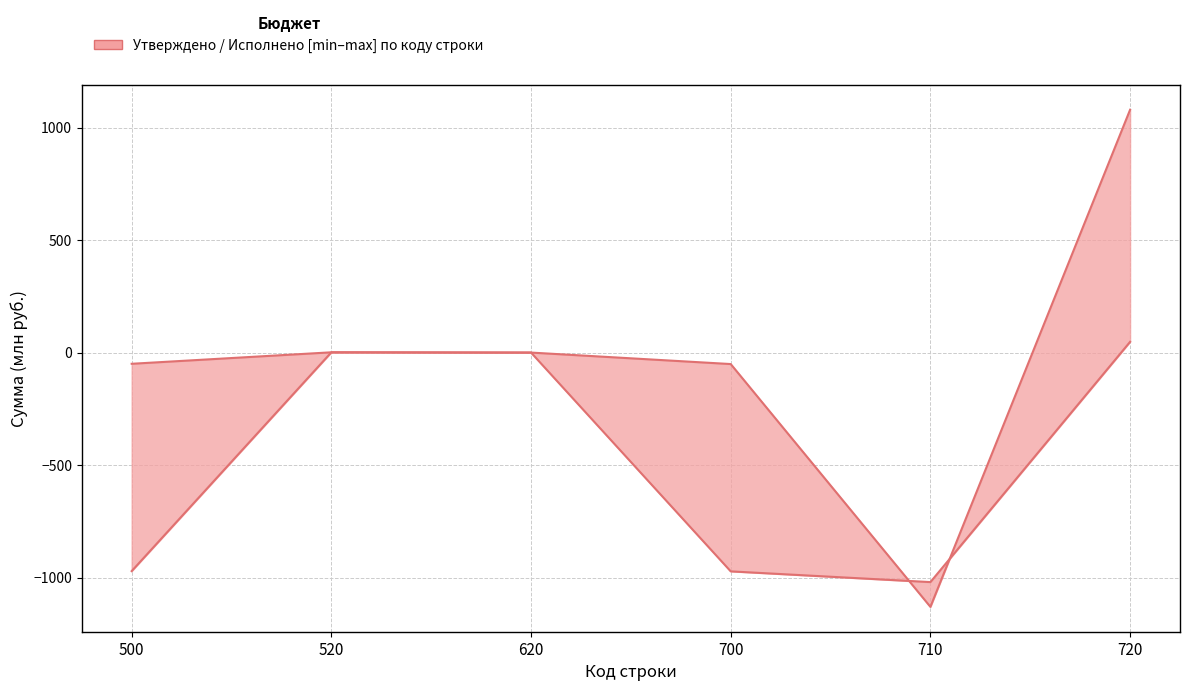

What is the total value across all series at 520?

2.4